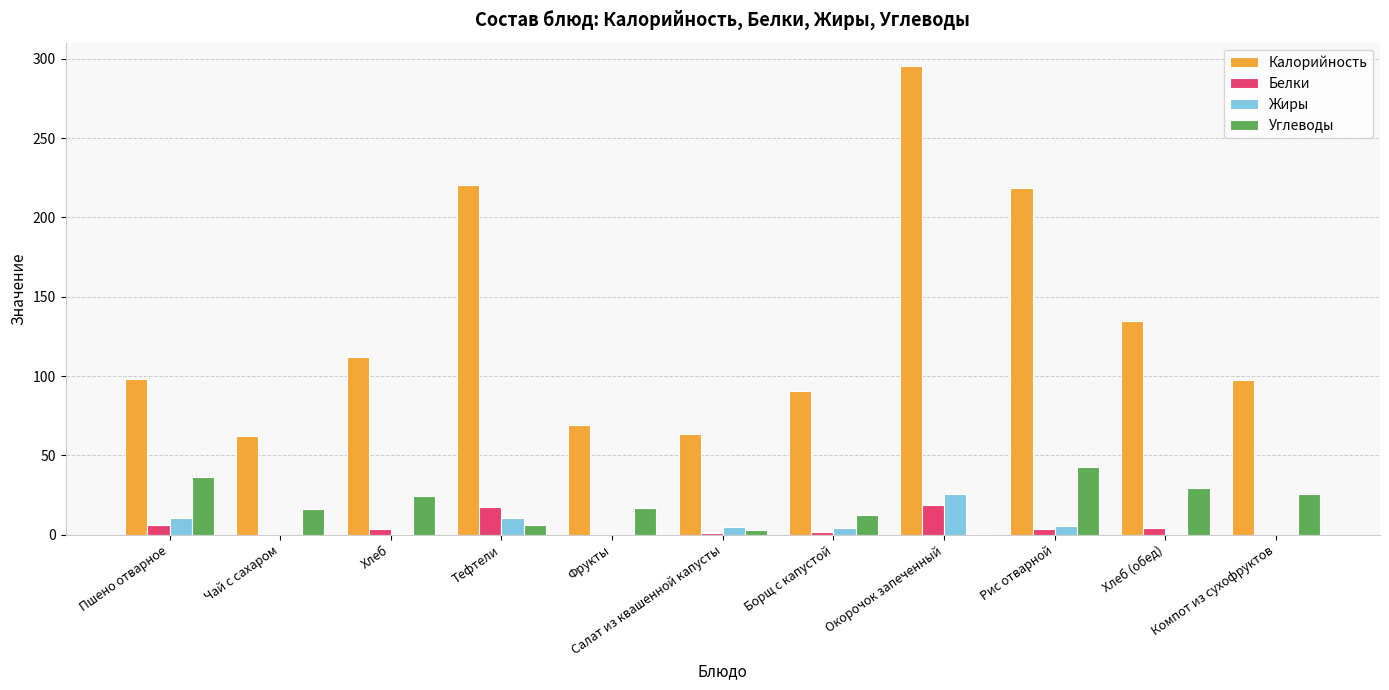

The Углеводы series shows 16.9 at Фрукты. True or false?

True